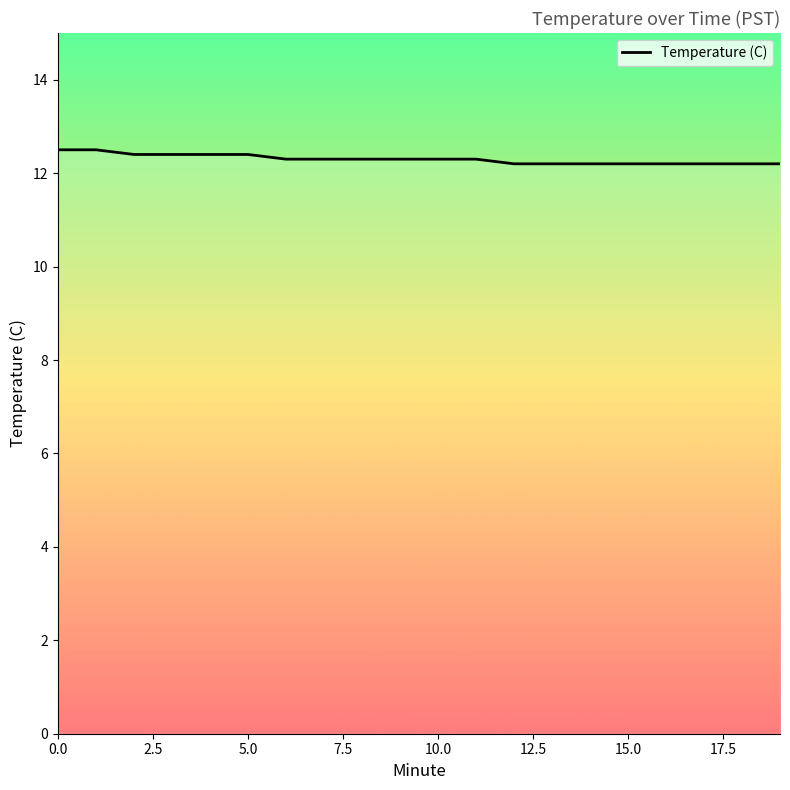

How many lines are shown in the chart?

1